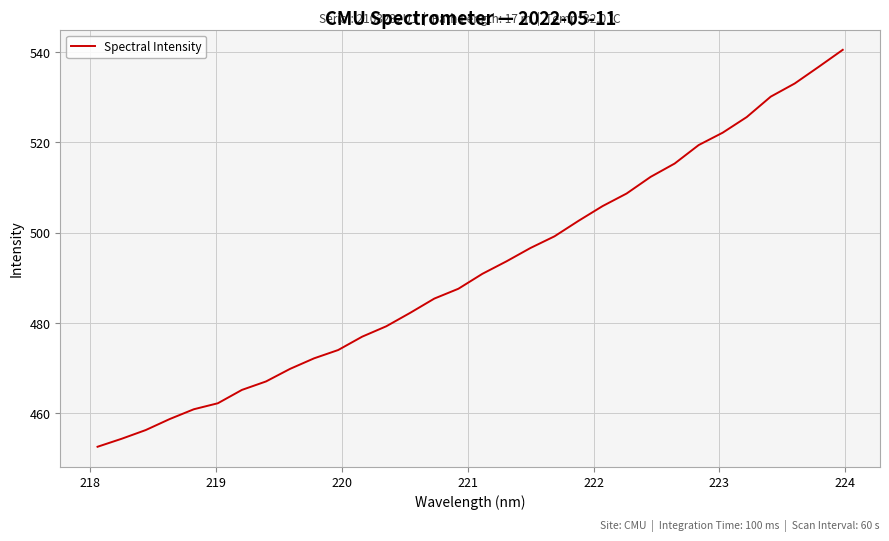

What is the maximum value shown in the chart?

540.5